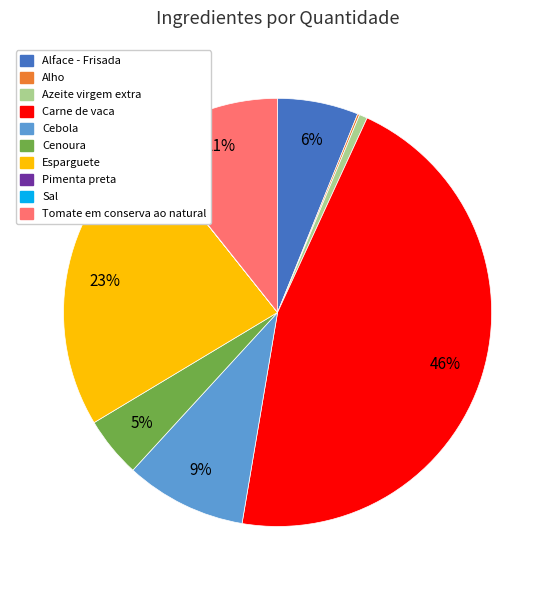

Which has a higher value, Alface - Frisada or Esparguete?

Esparguete